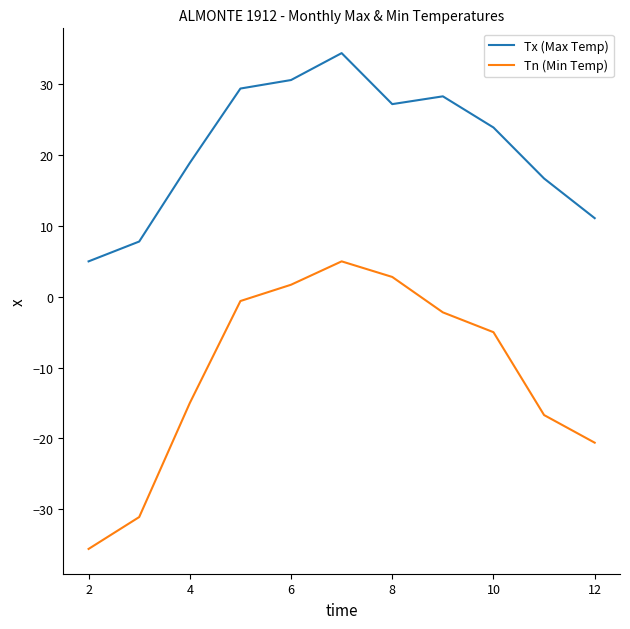

Is this an area chart (filled region under the line)?

No